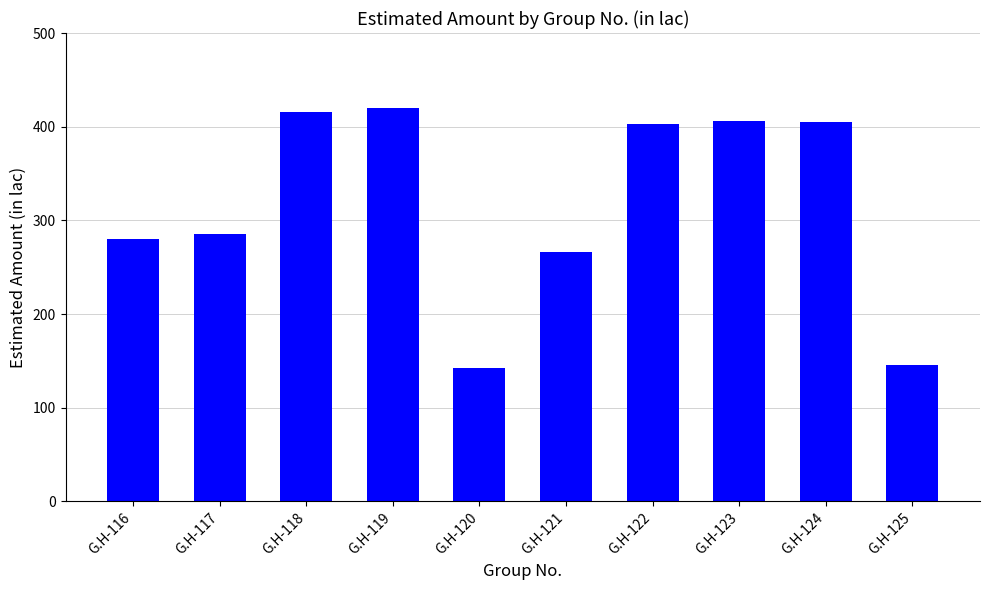

What is the ratio of the value at G.H-117 to the value at G.H-123?

0.7